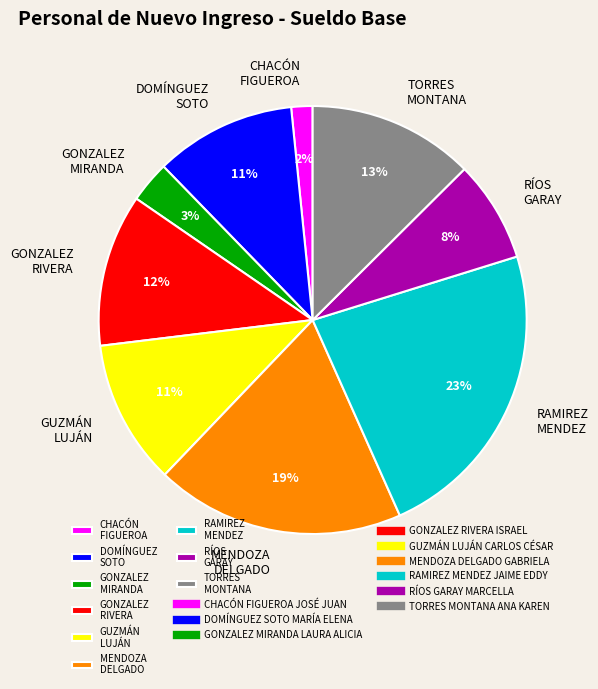

Is there any slice that represents more than half of the pie?

No